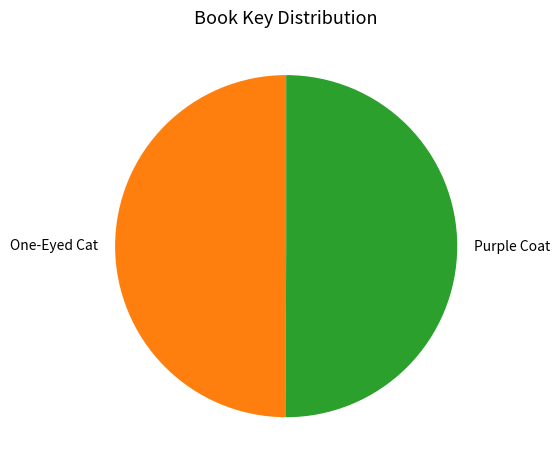

True or false: Purple Coat accounts for 38% of the total.

False